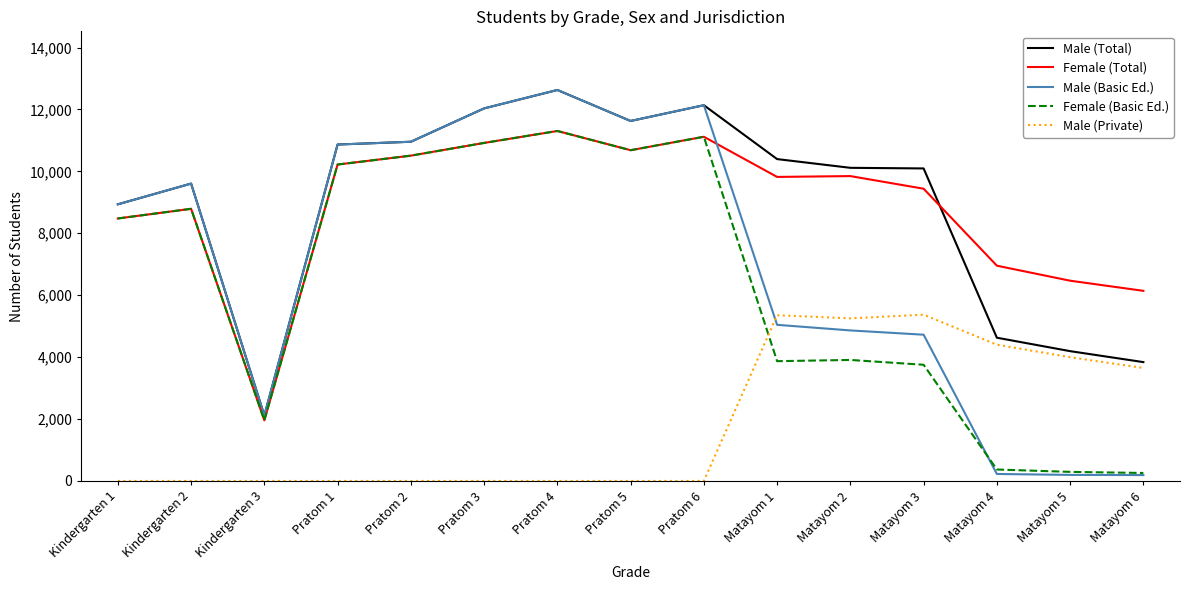

How many lines are shown in the chart?

5